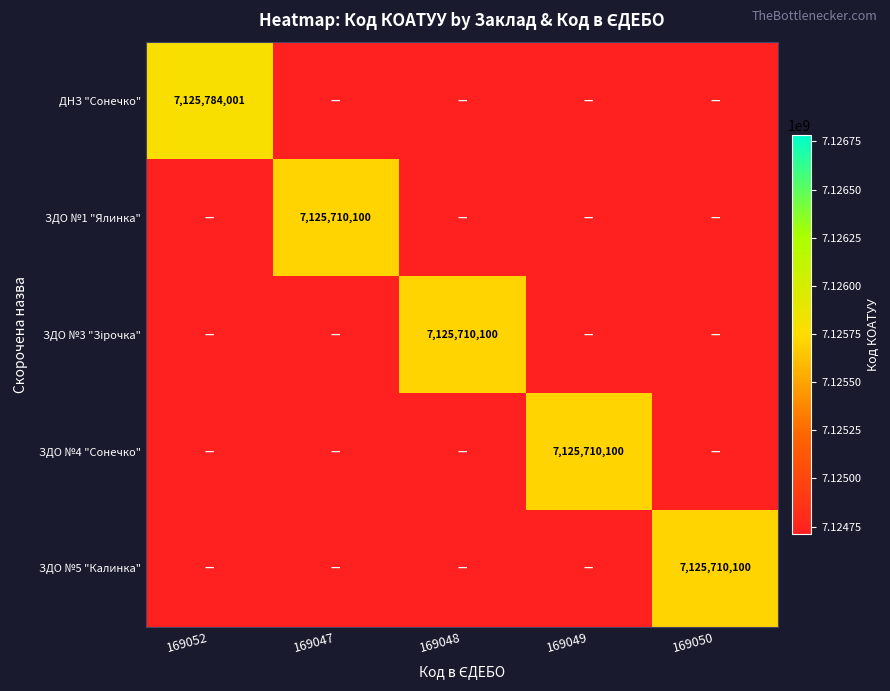

The value of ЗДО №4 "Сонечко" at 169049 is 1728694426. True or false?

False